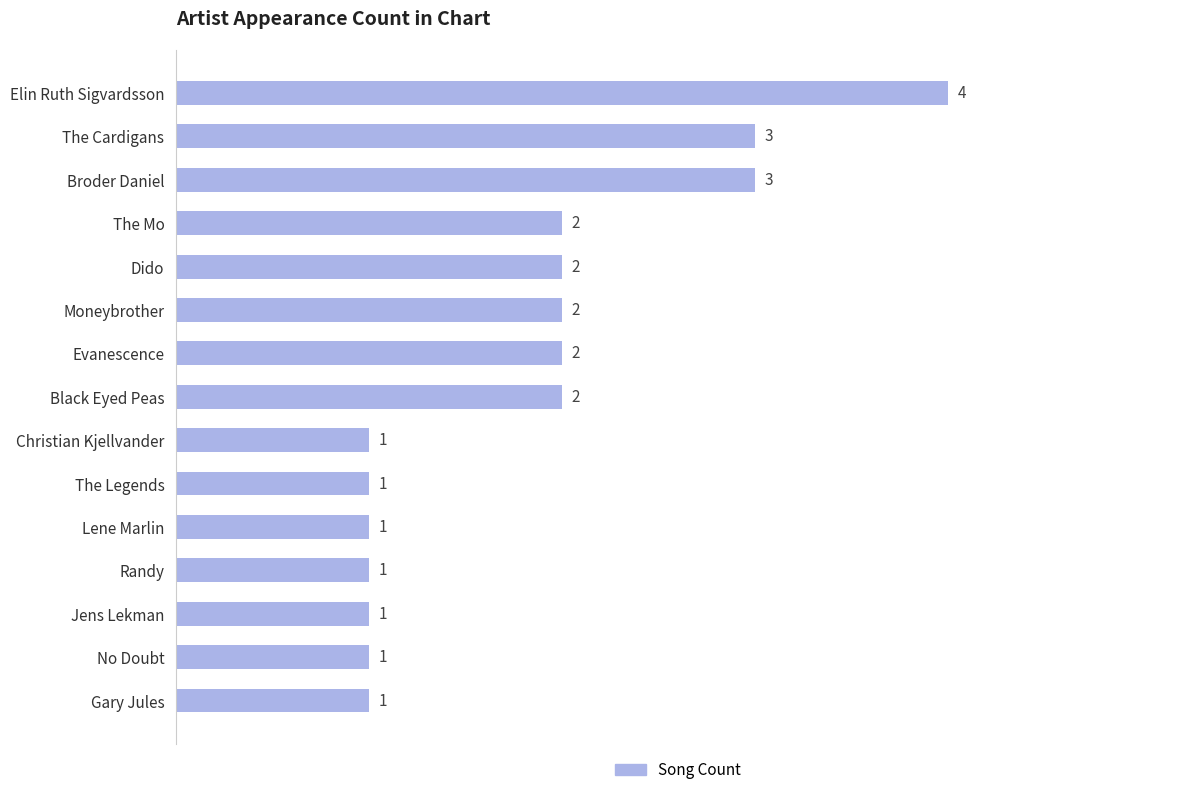

At which category does the chart reach its peak across all series?

Elin Ruth Sigvardsson